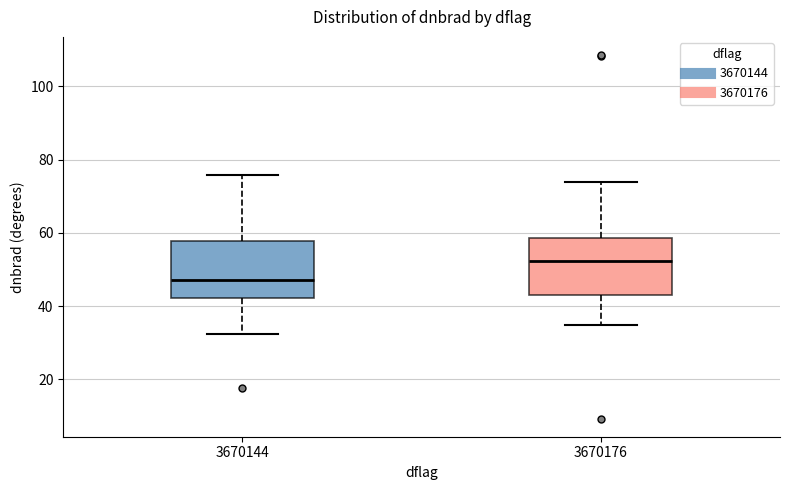

Reading left to right, transcribe this box plot: for each box, give where its median line is, the range the box spans, and where its two whiskers end, as read against the y-axis. The values are not printed on the chart, so give them approximately, as read against the axis.

3670144: median 48, box 42 to 58, whiskers 32 to 76
3670176: median 52, box 44 to 58, whiskers 34 to 74